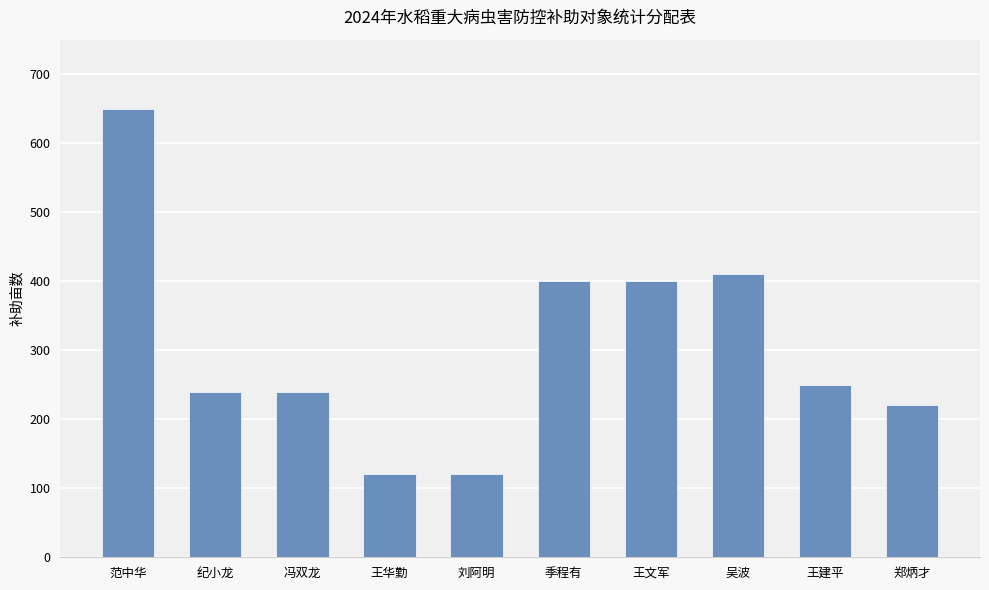

Approximately how many times larger is the value at 季程有 compared to 王建平?

1.6